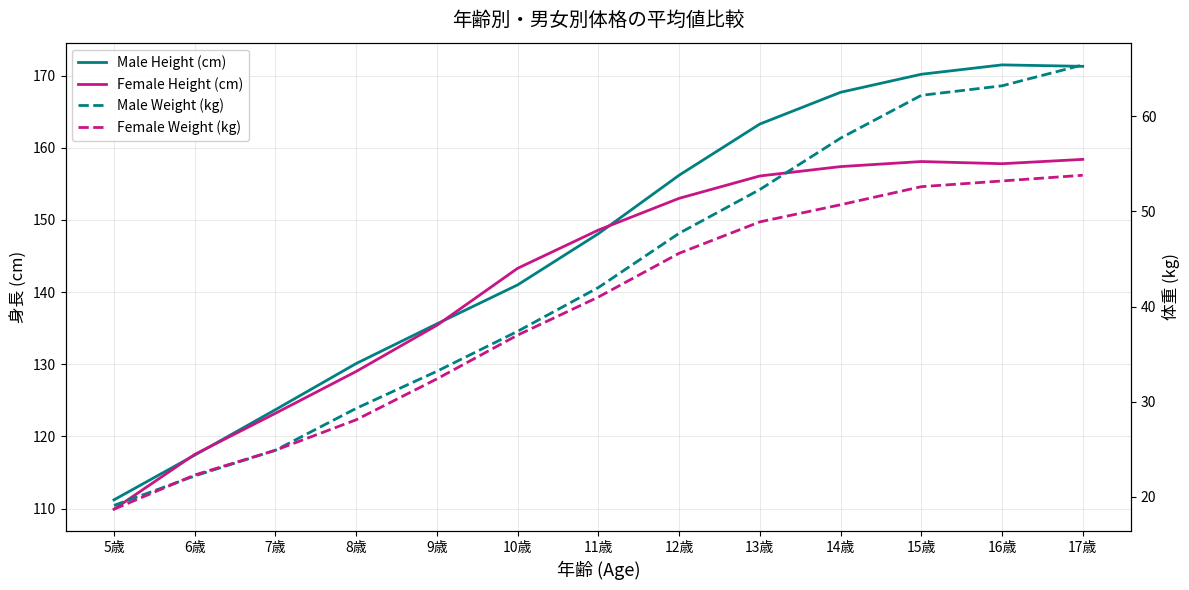

Which series has the largest total across all categories?

Male Height (cm)